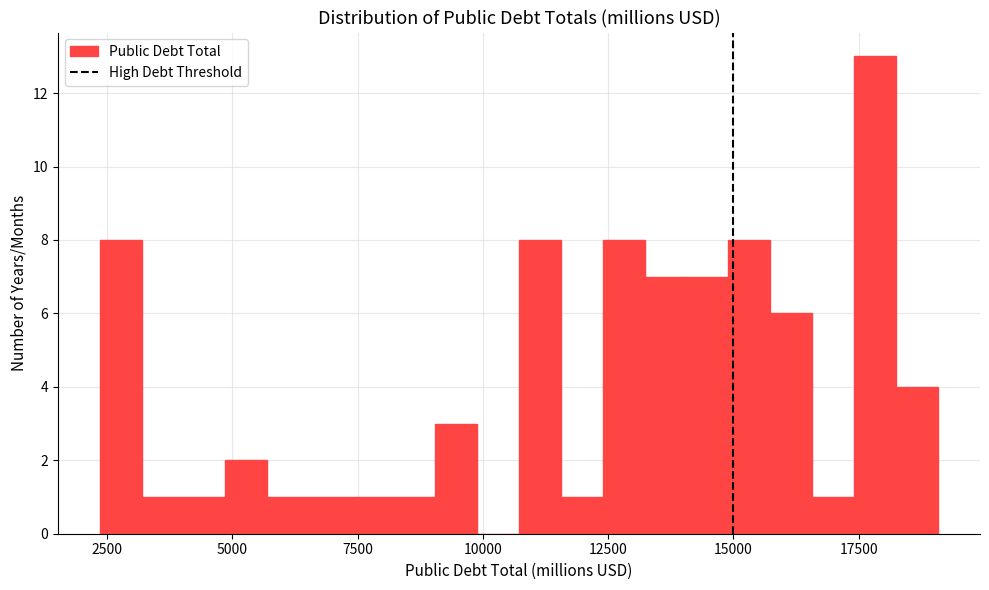

Around what value on the x-axis is the tallest bar? Give the approximate position of its centre, as read against the axis.

18000